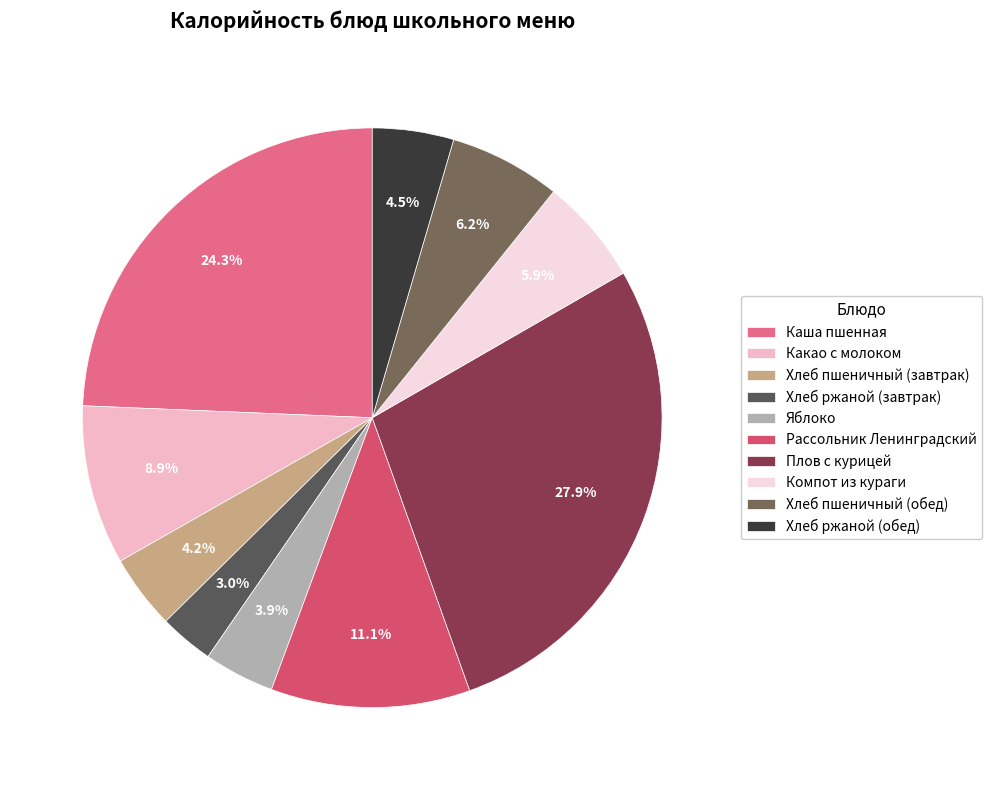

How many slices are in this pie chart?

10